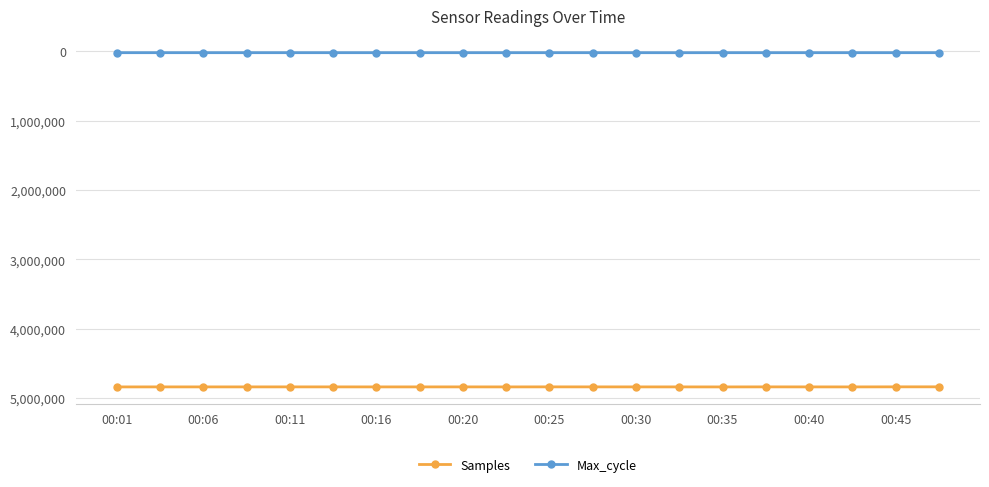

What is the difference between the maximum and second lowest values in the Samples series?

1086